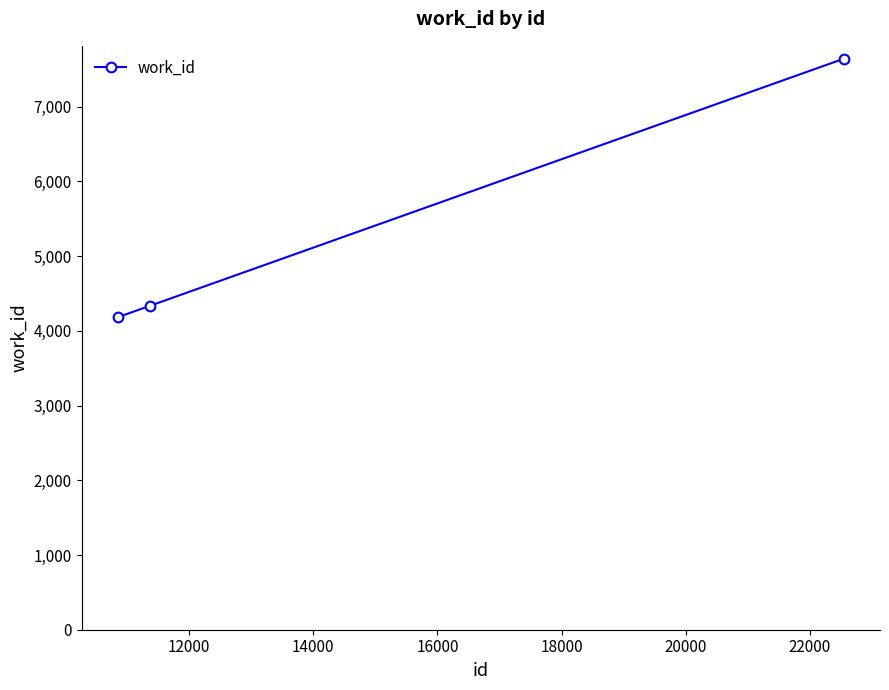

What is the difference between the maximum and minimum values?

3460